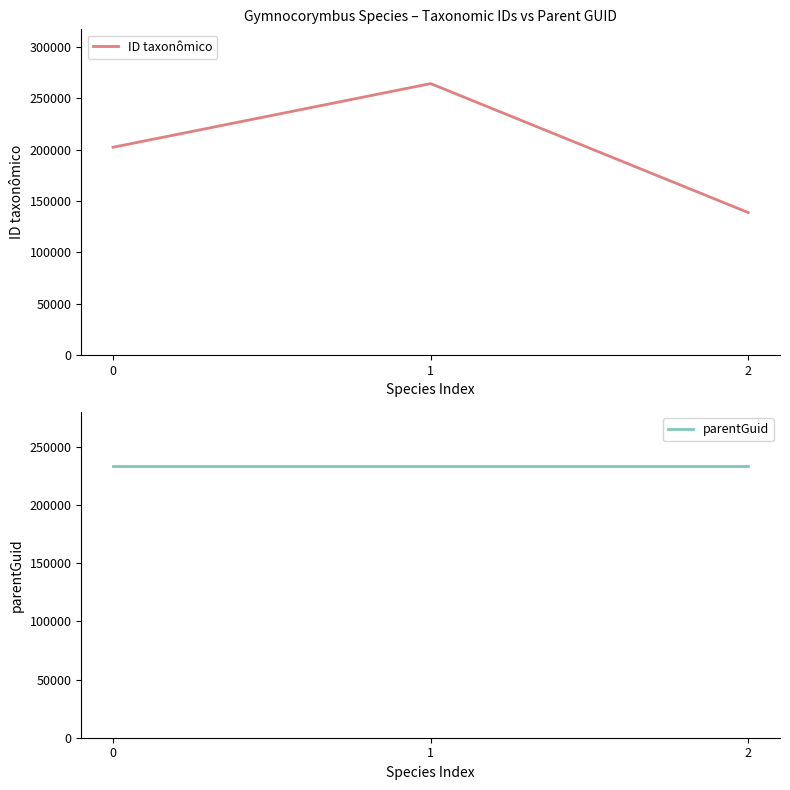

How many values in the ID taxonômico series are below 202440?

1